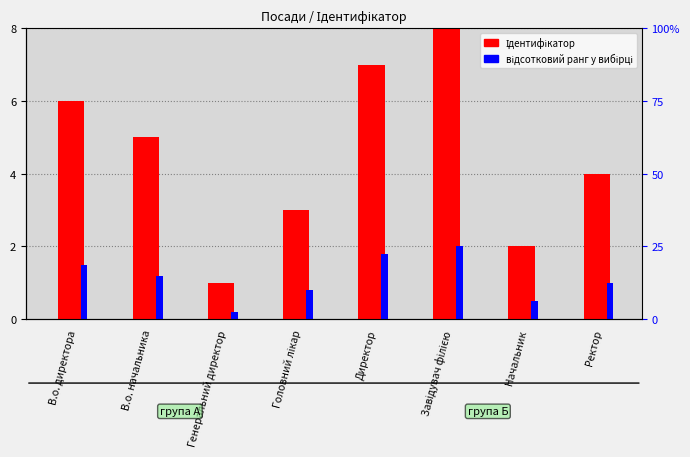

What is the total value across all series at Головний лікар?

3.8